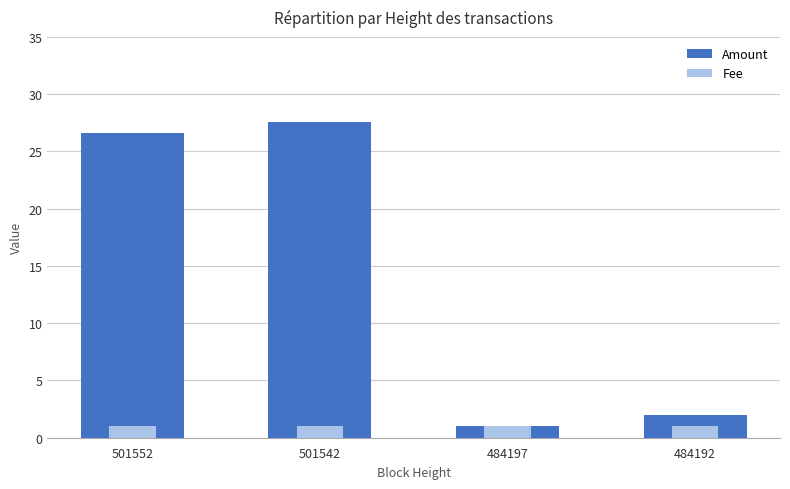

Reading right to left, extract all data points from this chart.

Amount: 2.0	1.0	27.6	26.6
Fee: 1.0	1.0	1.0	1.0